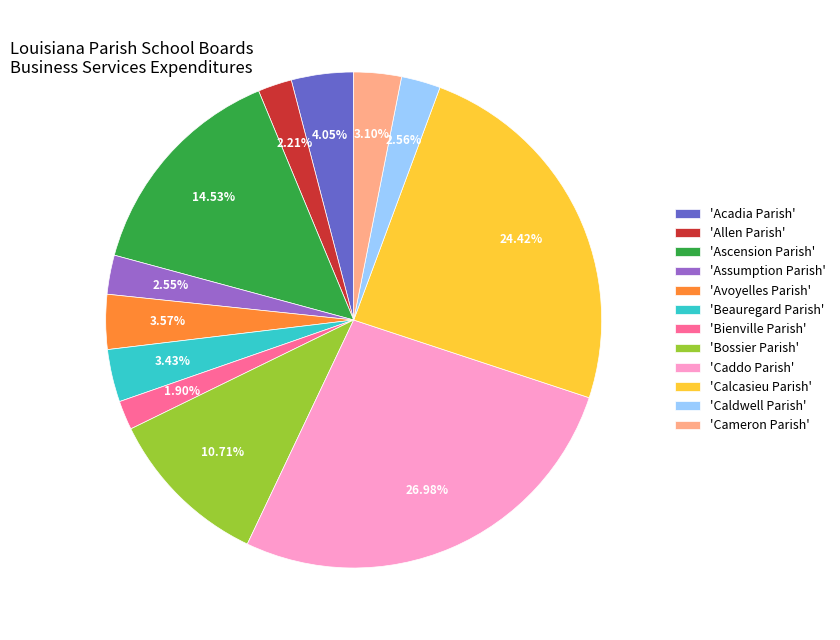

Which category has the biggest portion of the pie?

'Caddo Parish'